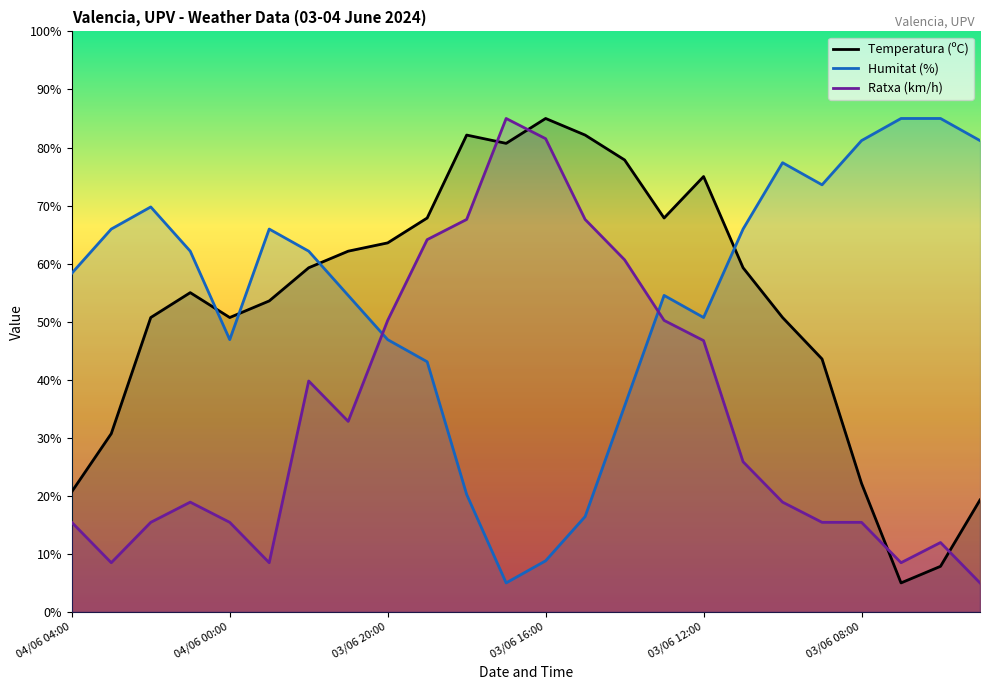

What is the maximum value shown in the chart?

85.0